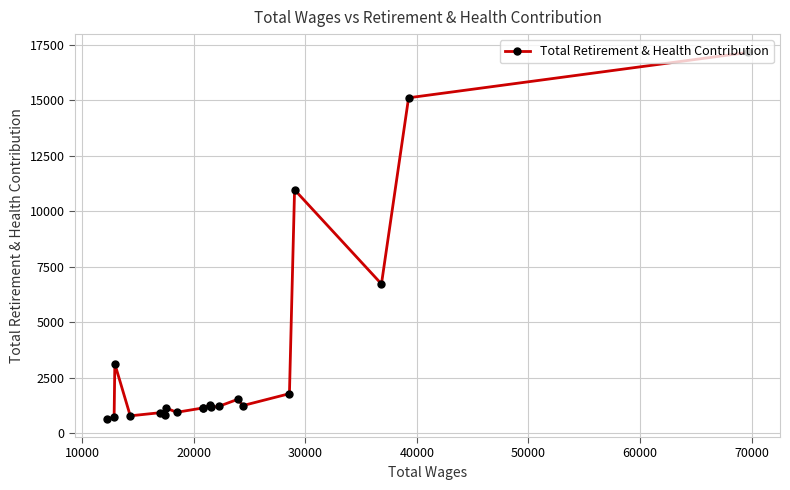

What is the value of the 11th point from the left?

1268